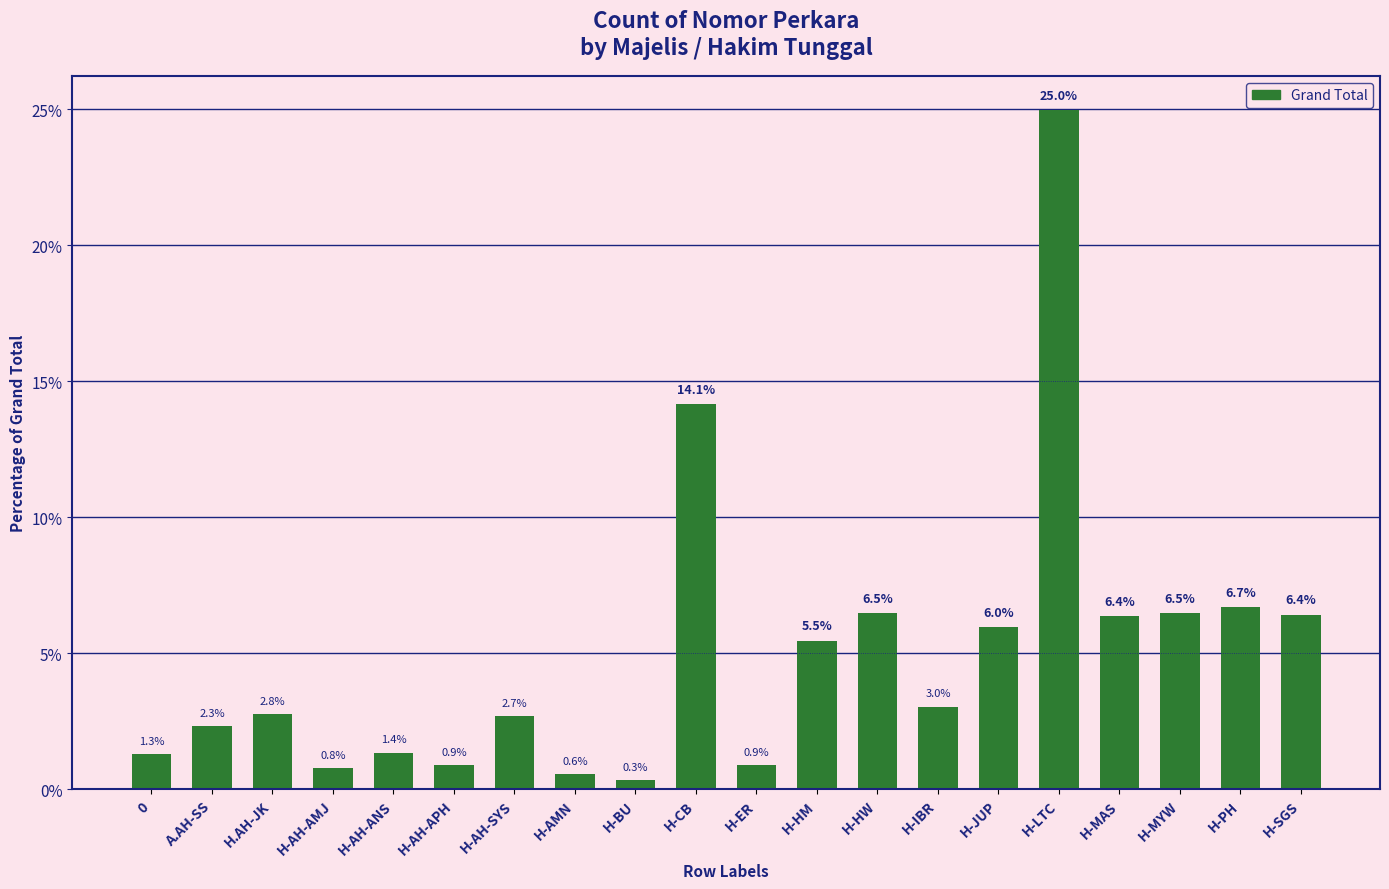

Approximately how many times larger is the value at H-AH-APH compared to H.AH-JK?

0.3